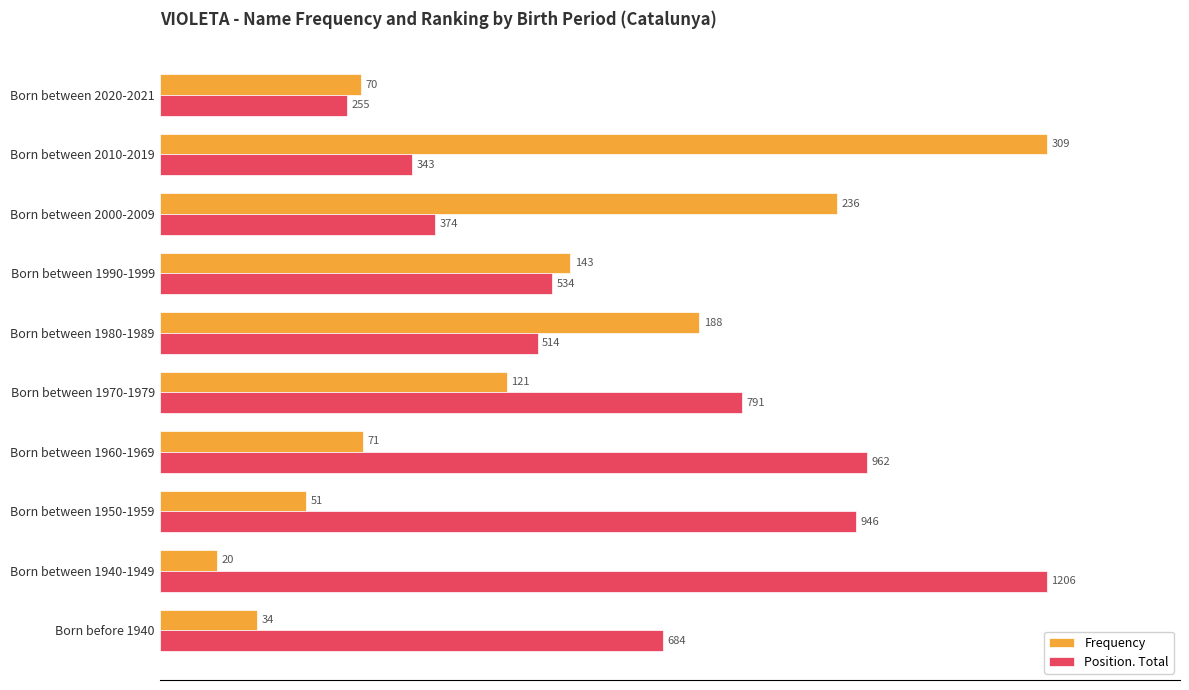

What are all the series names shown in the legend?

Frequency, Position. Total